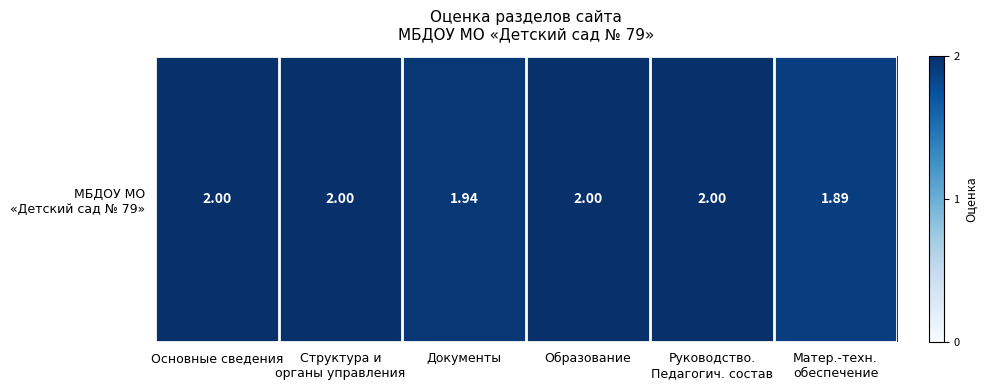

True or false: the data shows 1.2 at Образование.

False